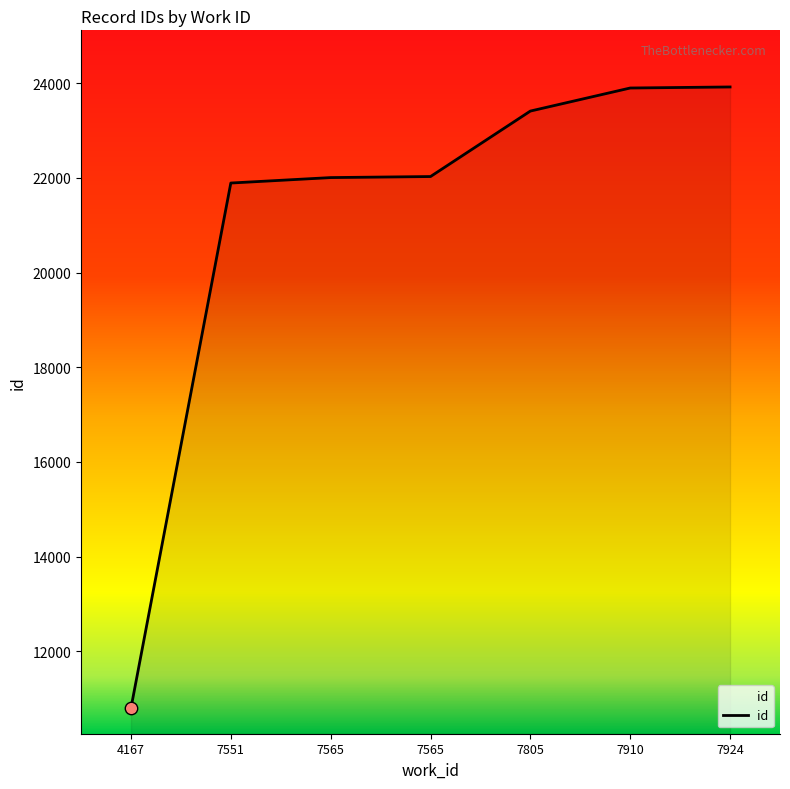

Does the chart have visible grid lines?

No